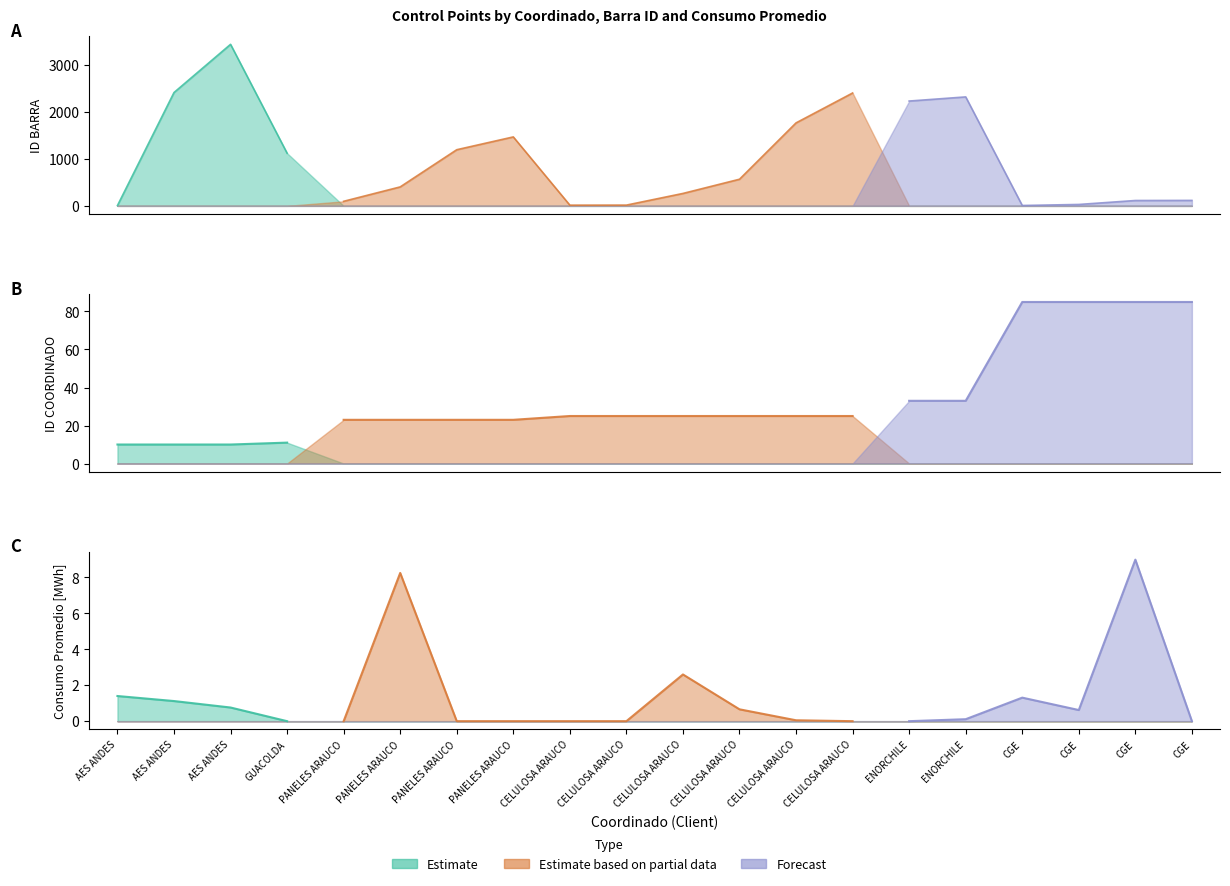

Reading right to left, extract all data points from this chart.

ID BARRA: 116.0	114.0	30.0	8.0	2315.0	2227.0	2398.0	1763.0	566.0	264.0	16.0	15.0	1465.0	1193.0	403.0	97.0	1119.0	3432.0	2408.0	7.0
ID COORDINADO: 85.0	85.0	85.0	85.0	33.0	33.0	25.0	25.0	25.0	25.0	25.0	25.0	23.0	23.0	23.0	23.0	11.0	10.0	10.0	10.0
Consumo Promedio: 0.0	9.0	0.6	1.3	0.1	0.0	0.0	0.1	0.7	2.6	0.0	0.0	0.0	0.0	8.2	0.0	0.0	0.8	1.1	1.4